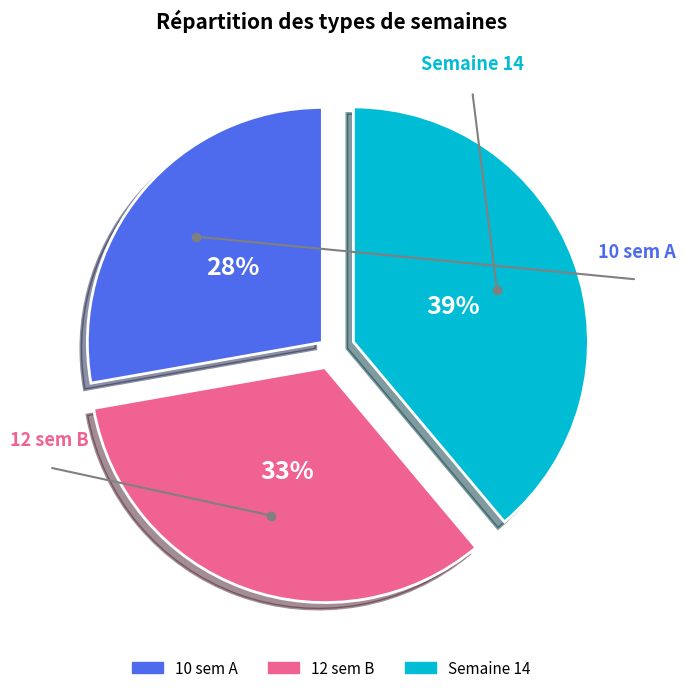

What is the largest slice in the pie chart?

Semaine 14